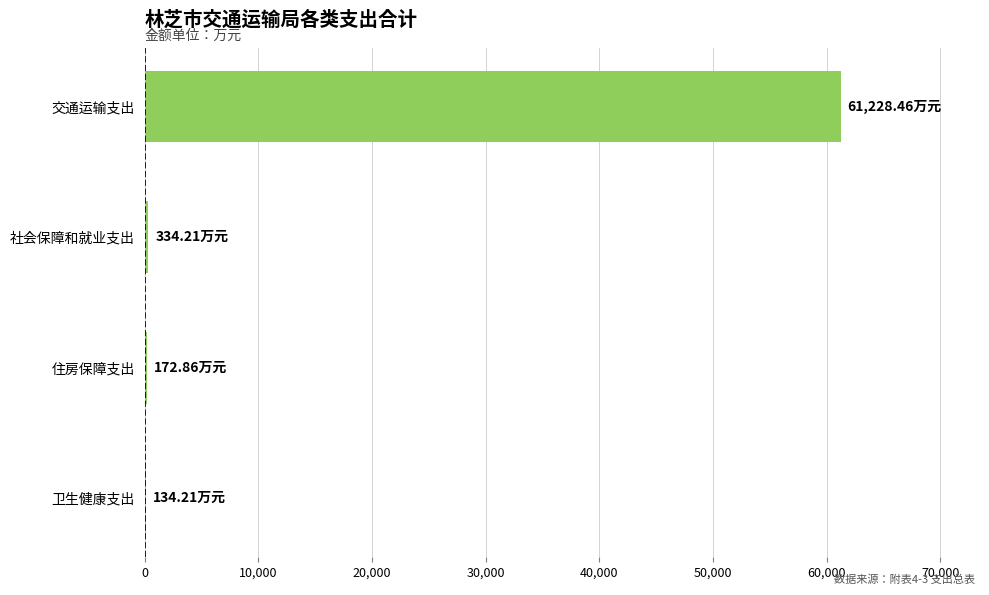

Which label corresponds to the largest value in the chart?

交通运输支出